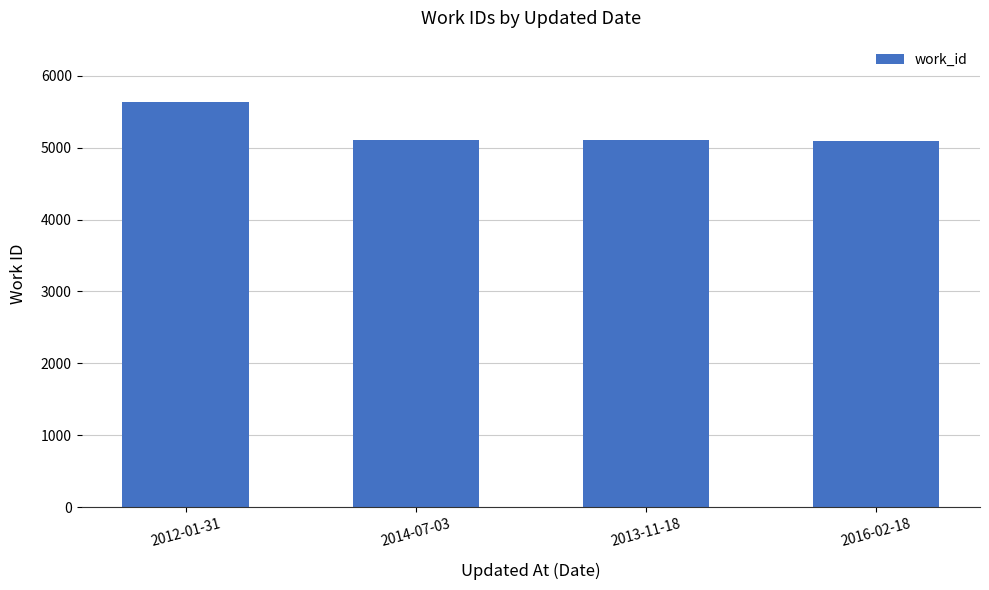

The value at 2014-07-03 is 5107. True or false?

True